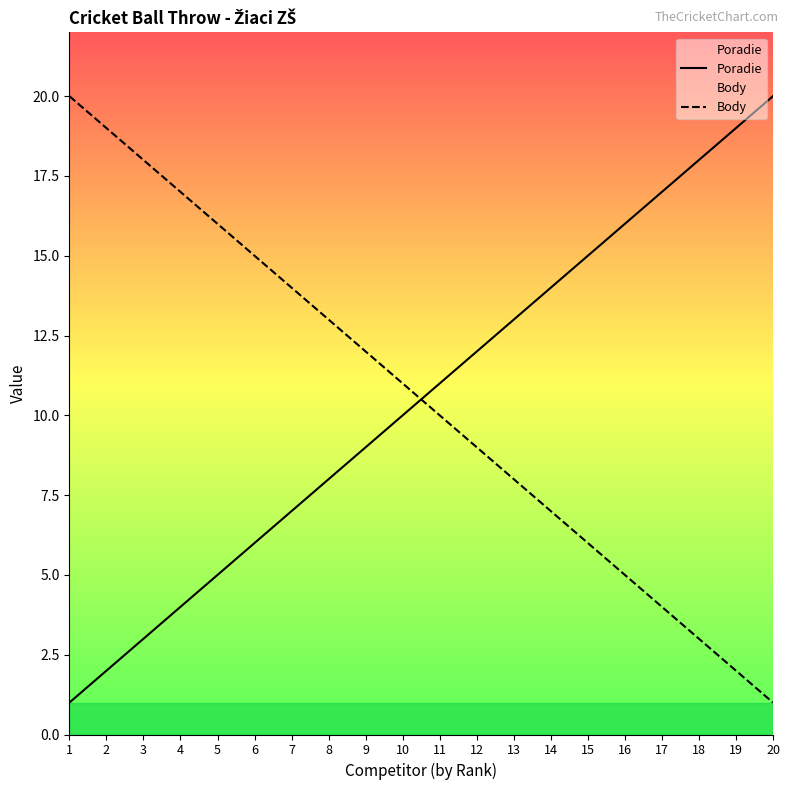

Which has a higher value, 13 or 1?

13